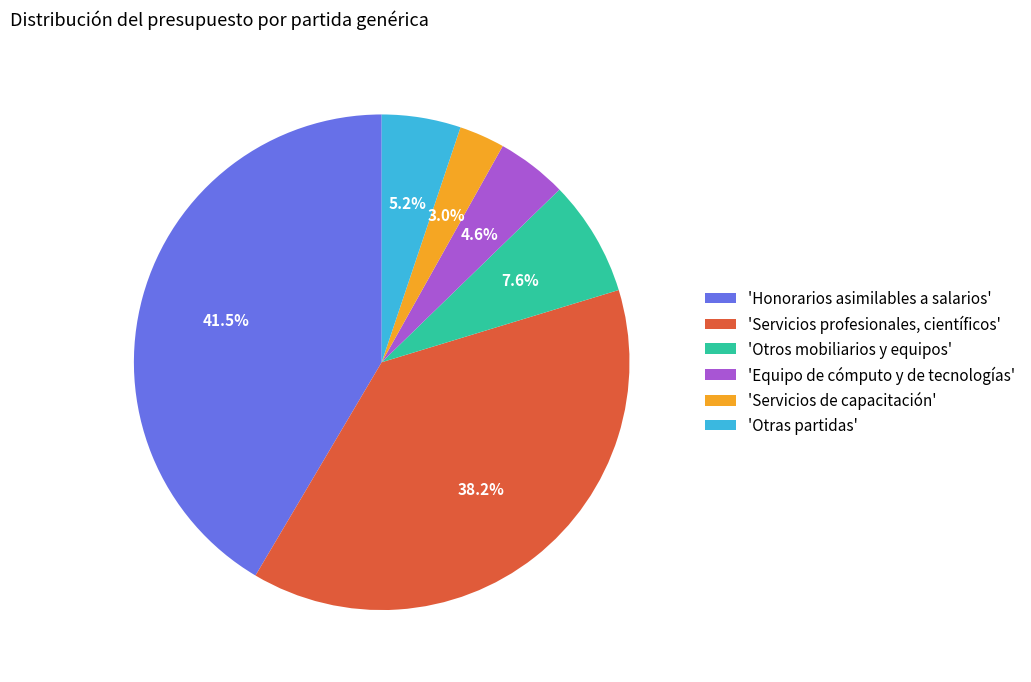

Rank the categories by value from highest to lowest.

'Honorarios asimilables a salarios', 'Servicios profesionales, científicos', 'Otros mobiliarios y equipos', 'Otras partidas', 'Equipo de cómputo y de tecnologías', 'Servicios de capacitación'